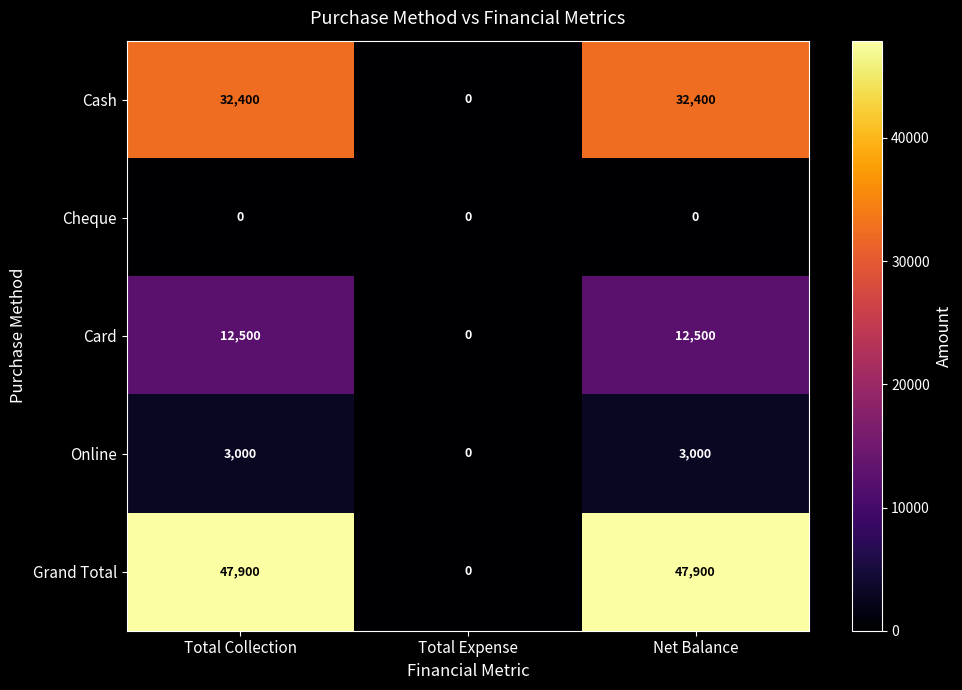

List the series in order of their peak value, lowest first.

Cheque, Online, Card, Cash, Grand Total